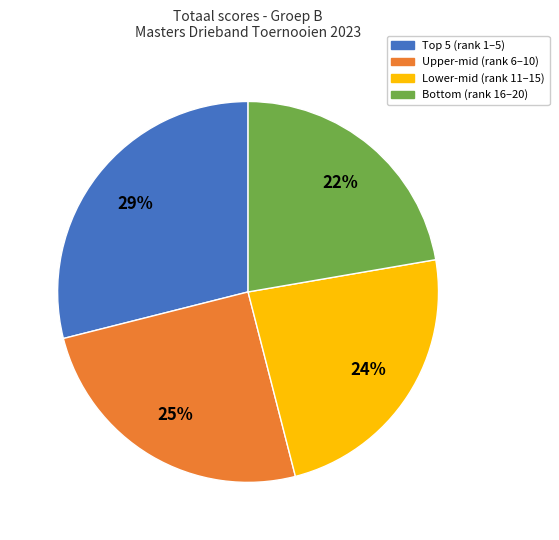

To the nearest percent, what is the average slice percentage?

25%